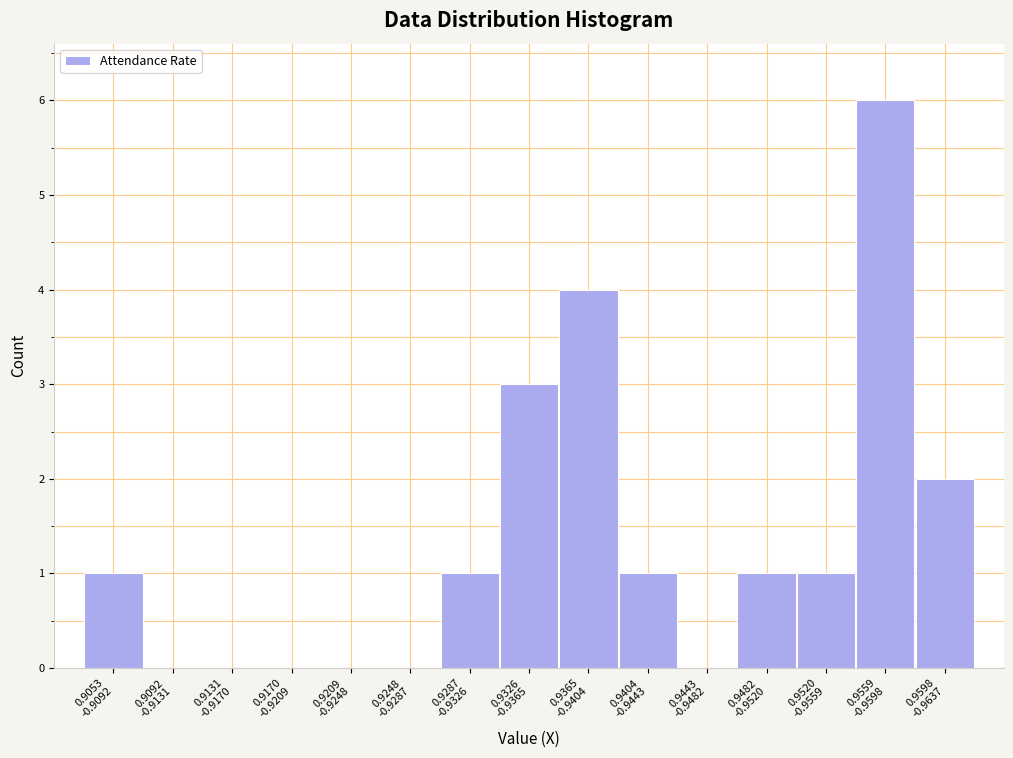

What is the greatest value displayed?

6